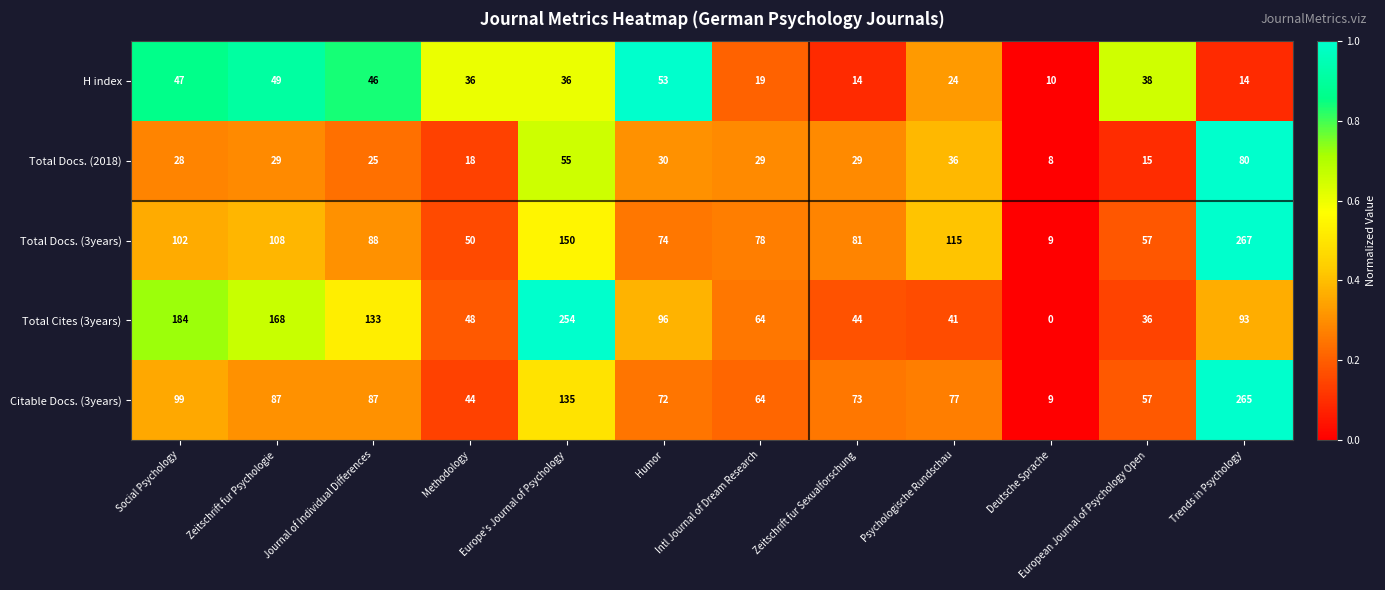

What is the difference between the H index values at Europe's Journal of Psychology and Social Psychology?

11